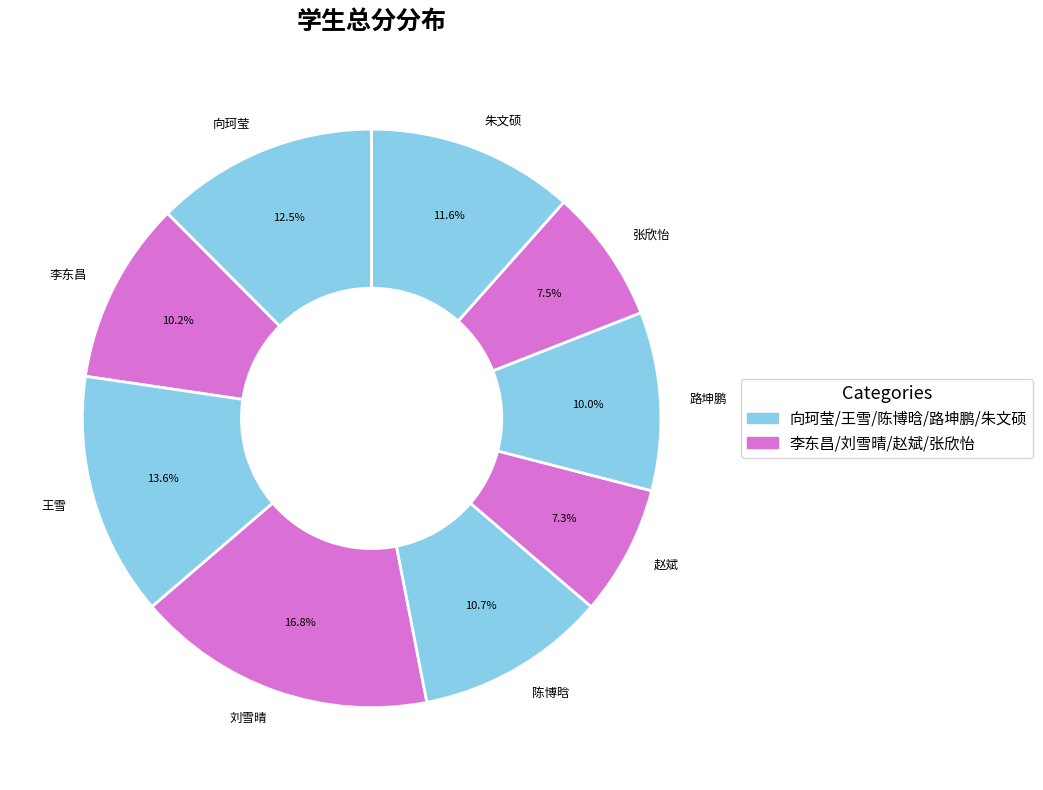

Is there a majority slice in this chart?

No